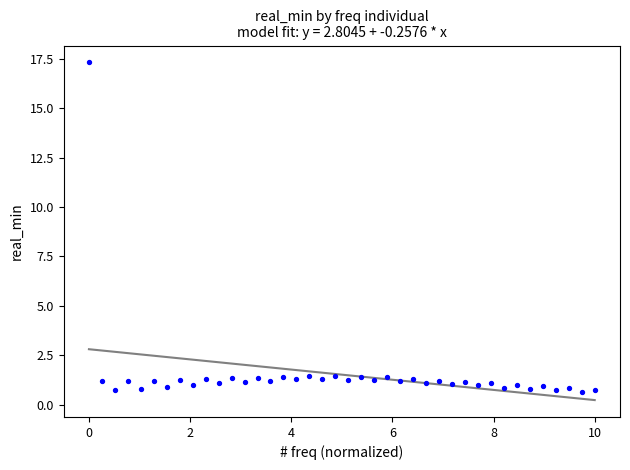

What is the range of Y values (max minus min)?

16.7